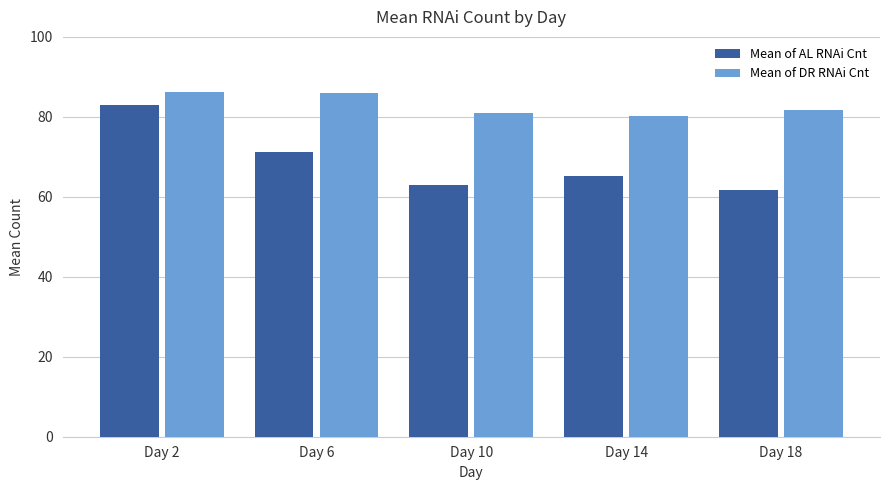

Read the Mean of DR RNAi Cnt value at Day 18.

81.6